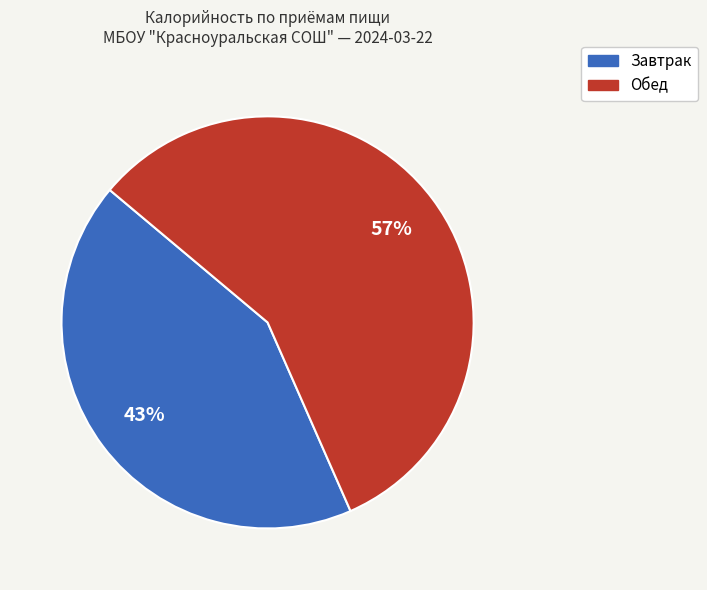

Approximately how many times larger is the value at Обед compared to Завтрак?

1.3